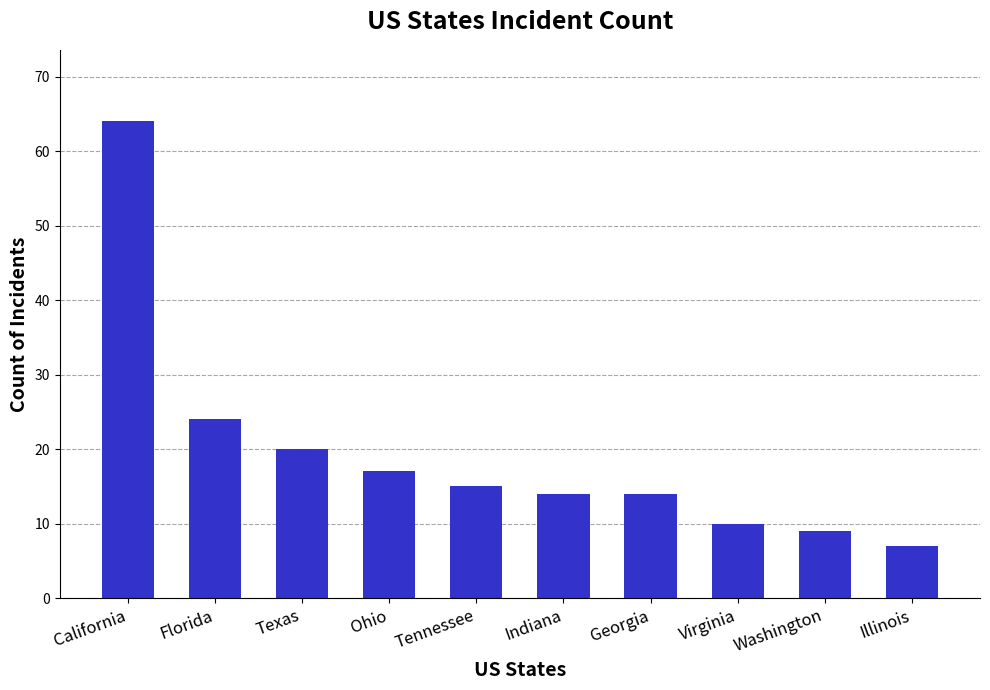

How many data points does each series have?

10